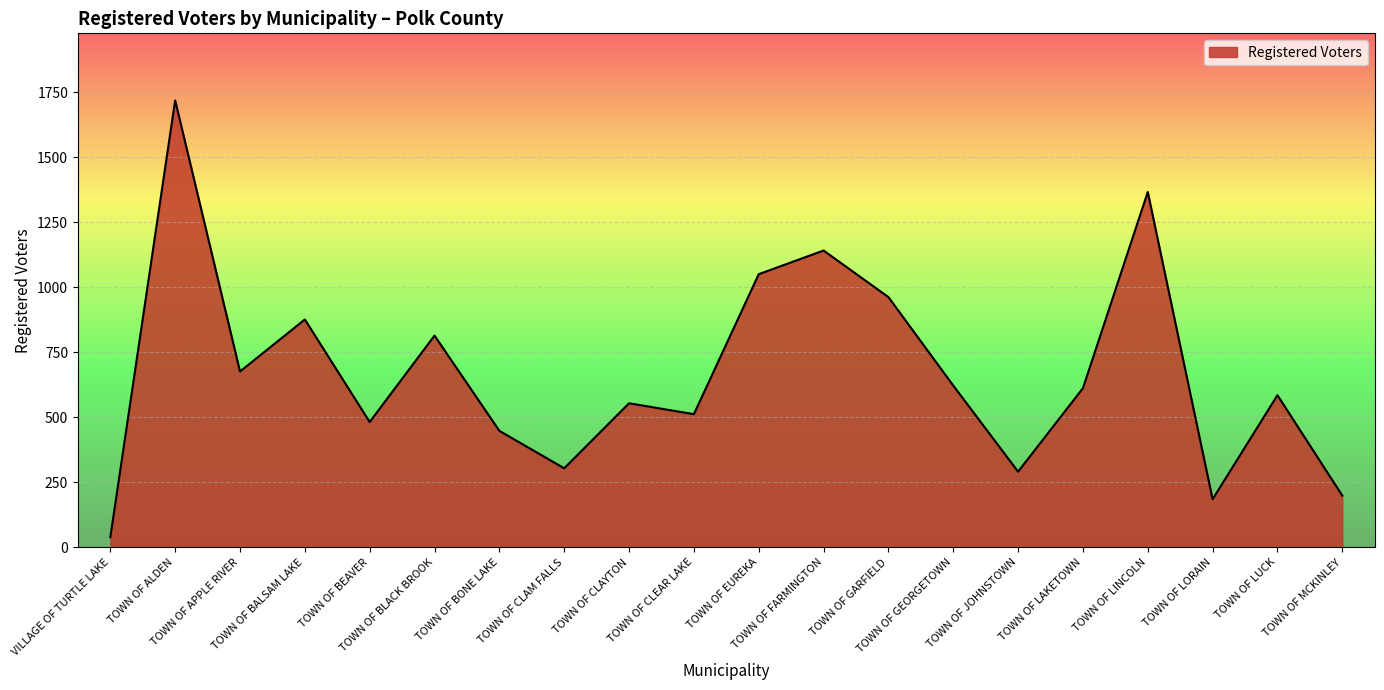

What is the difference between the maximum and minimum values?

1679